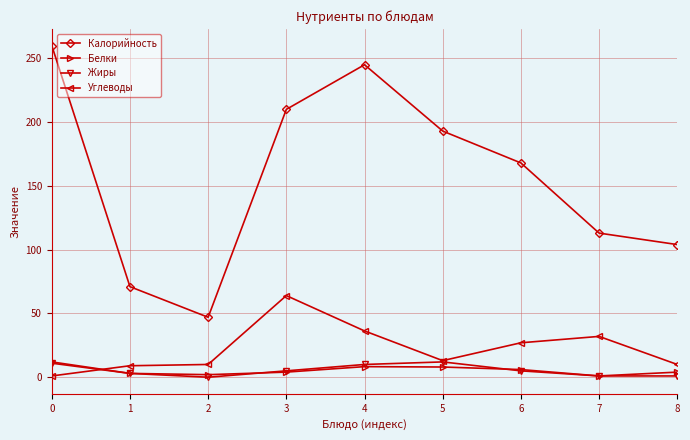

What is the highest value of the Углеводы series?

64.0